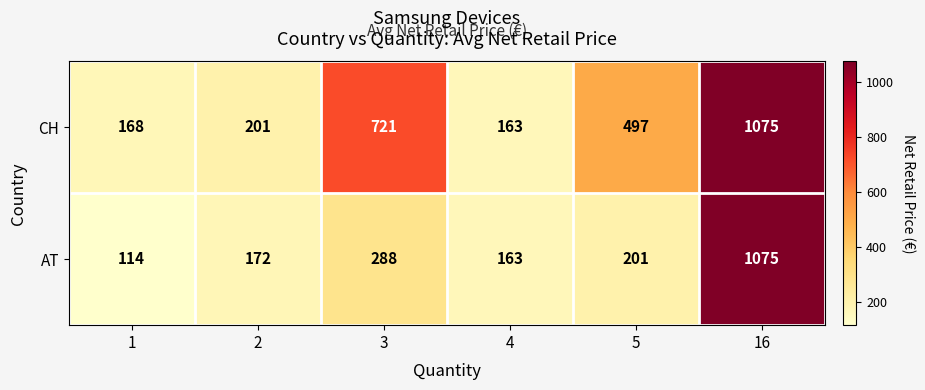

Is it true that AT equals 114 at 1?

True